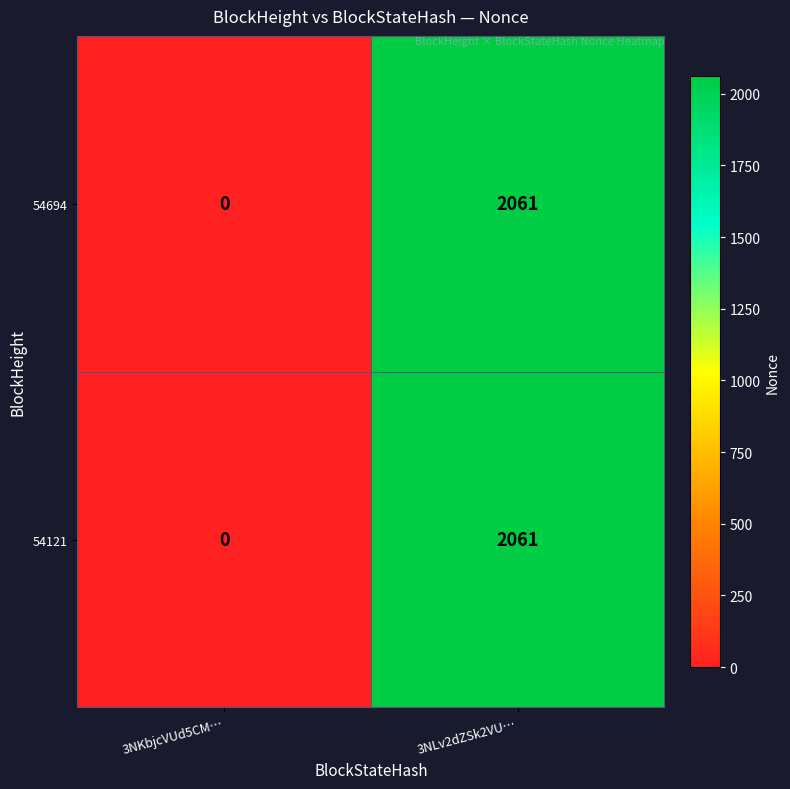

At which category is the sum across all series the highest?

3NLv2dZSk2VU…